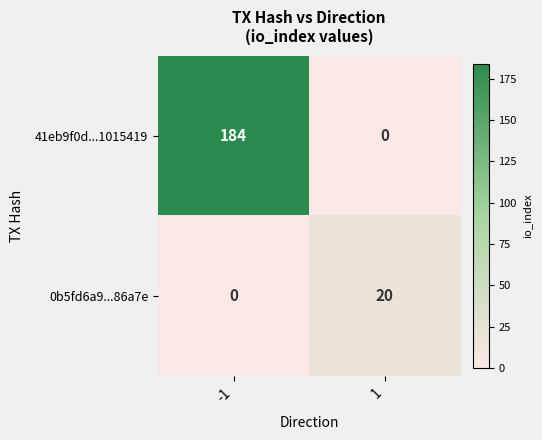

The 0b5fd6a9...86a7e series shows 13 at 1. True or false?

False